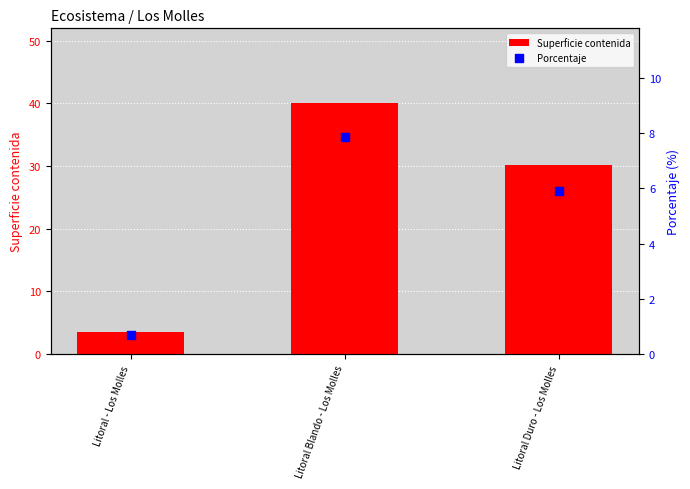

At which category is the sum across all series the highest?

Litoral Blando - Los Molles